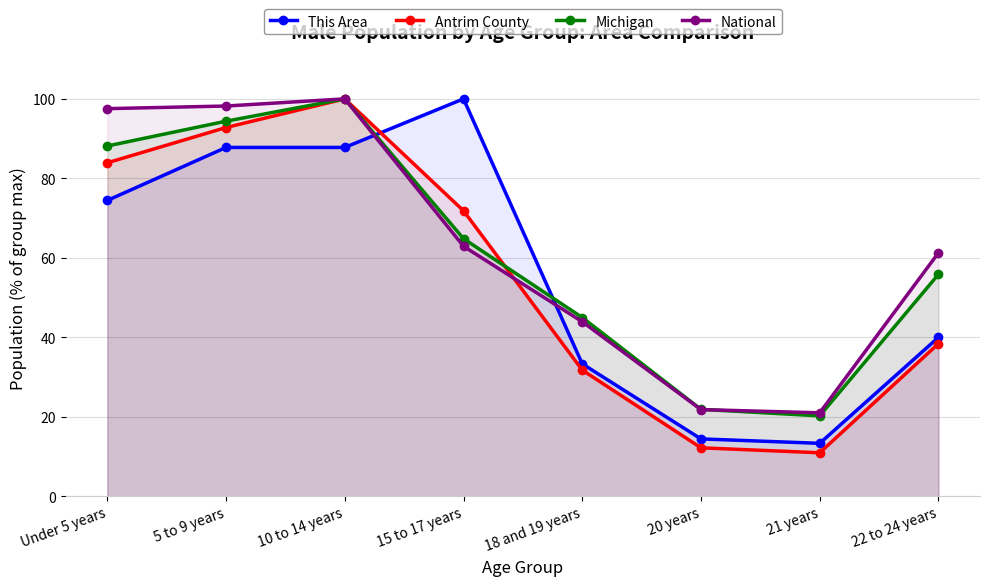

True or false: Michigan and National intersect in this chart.

True